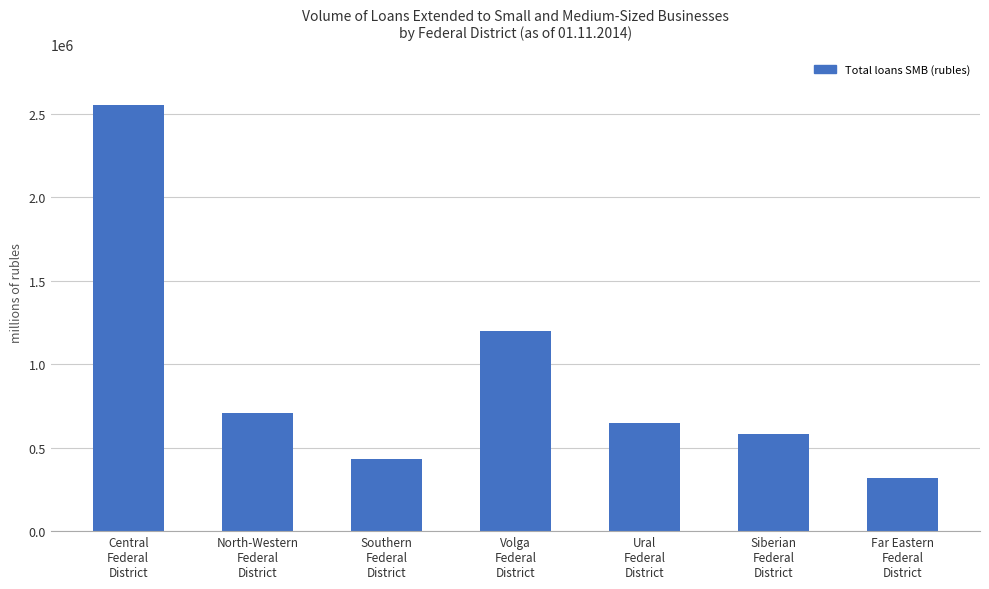

The value at Siberian
Federal
District is 580000. True or false?

True